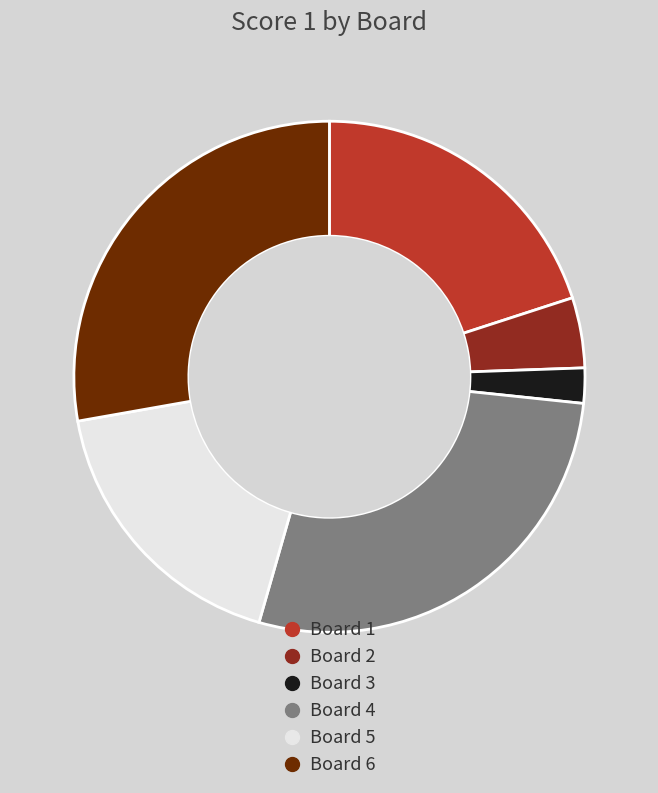

Approximately how many times larger is the value at Board 4 compared to Board 3?

12.5